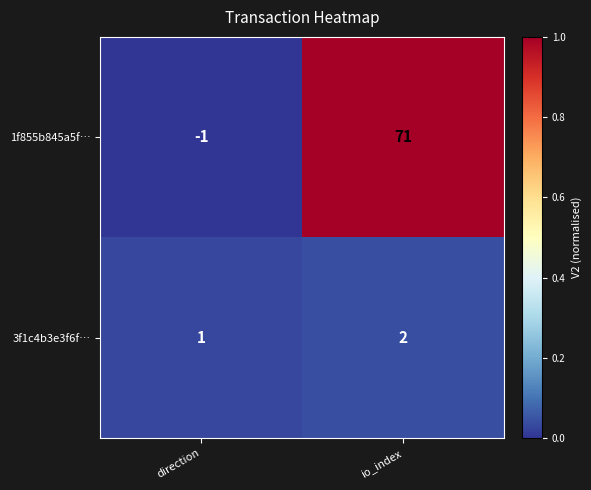

Reading right to left, extract all data points from this chart.

1f855b845a5f…: io_index=71	direction=-1
3f1c4b3e3f6f…: io_index=2	direction=1